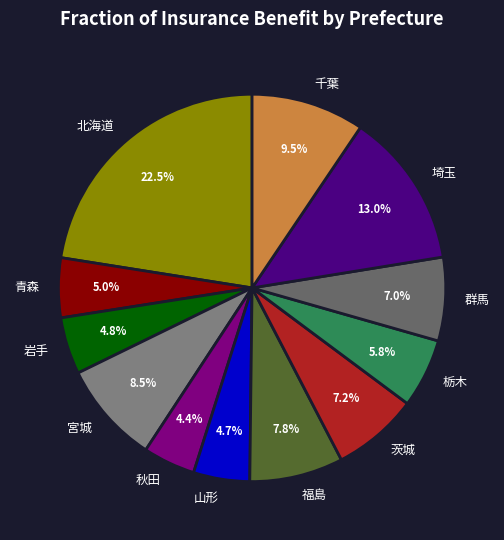

To the nearest percent, what portion does 茨城 represent?

7%